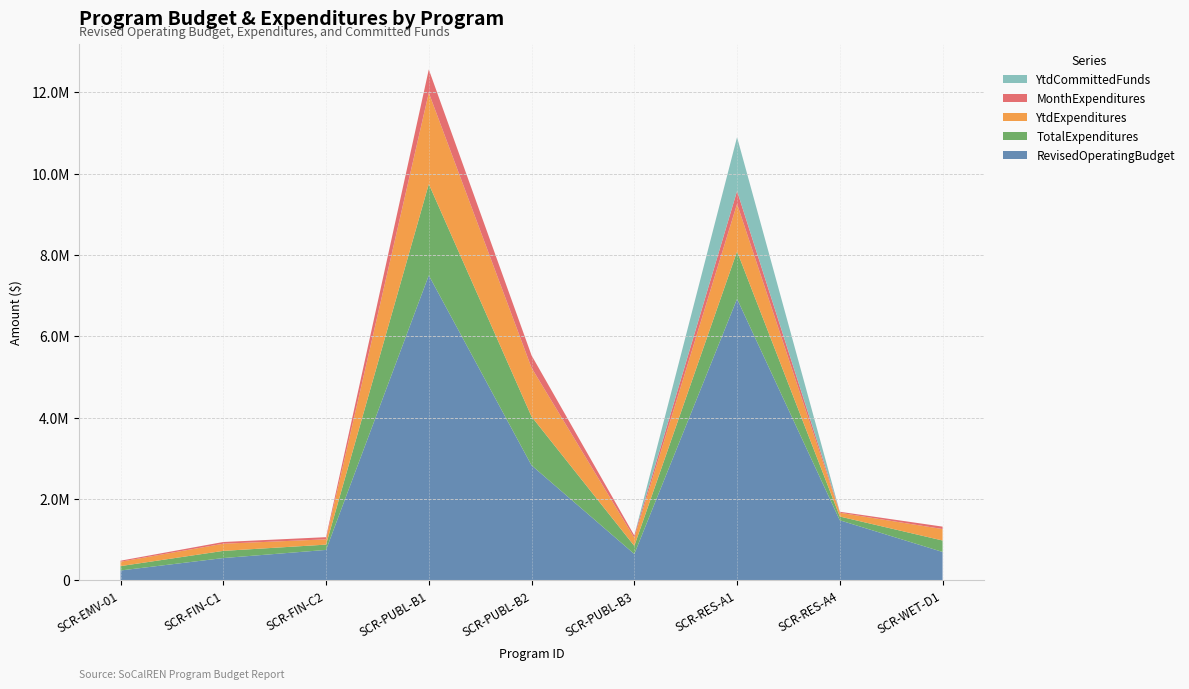

Reading left to right, what are all the values shown in this chart?

RevisedOperatingBudget: SCR-EMV-01=244495	SCR-FIN-C1=550000	SCR-FIN-C2=750000	SCR-PUBL-B1=7500000	SCR-PUBL-B2=2829000	SCR-PUBL-B3=650000	SCR-RES-A1=6921671	SCR-RES-A4=1478329	SCR-WET-D1=700000
TotalExpenditures: SCR-EMV-01=107532	SCR-FIN-C1=176264	SCR-FIN-C2=130094	SCR-PUBL-B1=2244225	SCR-PUBL-B2=1199038	SCR-PUBL-B3=198768	SCR-RES-A1=1167636	SCR-RES-A4=92429	SCR-WET-D1=281633
YtdExpenditures: SCR-EMV-01=107532	SCR-FIN-C1=176264	SCR-FIN-C2=130094	SCR-PUBL-B1=2244225	SCR-PUBL-B2=1199038	SCR-PUBL-B3=198768	SCR-RES-A1=1167636	SCR-RES-A4=92429	SCR-WET-D1=281633
MonthExpenditures: SCR-EMV-01=25563	SCR-FIN-C1=42184	SCR-FIN-C2=53226	SCR-PUBL-B1=574125	SCR-PUBL-B2=305026	SCR-PUBL-B3=57632	SCR-RES-A1=316711	SCR-RES-A4=25195	SCR-WET-D1=59288
YtdCommittedFunds: SCR-EMV-01=0	SCR-FIN-C1=0	SCR-FIN-C2=0	SCR-PUBL-B1=0	SCR-PUBL-B2=0	SCR-PUBL-B3=0	SCR-RES-A1=1323935	SCR-RES-A4=0	SCR-WET-D1=0